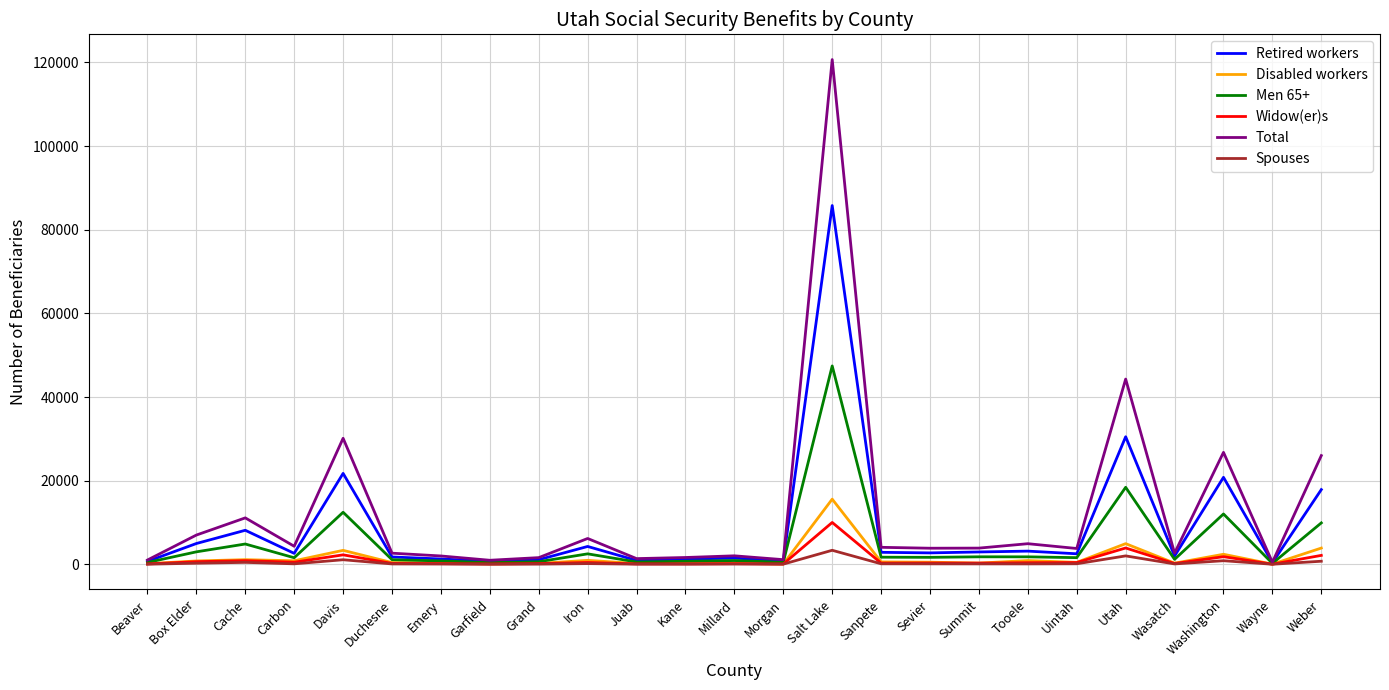

True or false: Disabled workers has more than 2 interior local peaks.

True